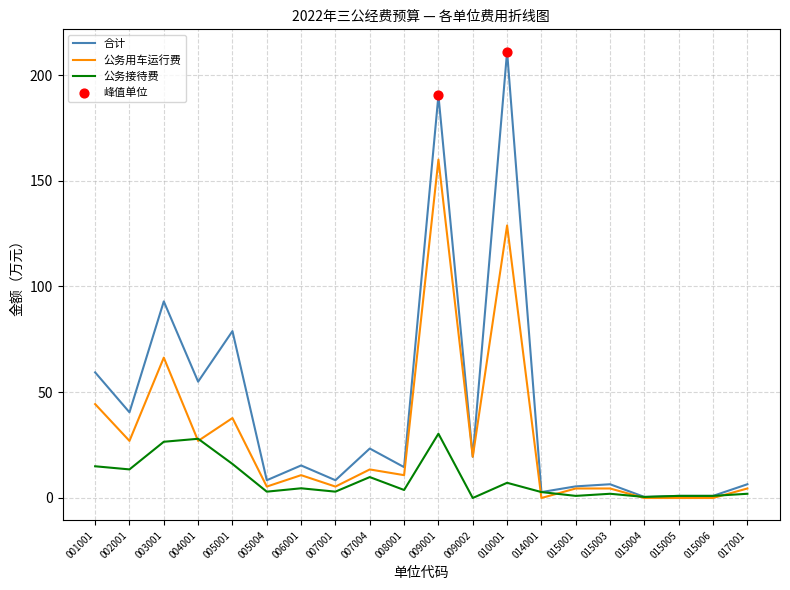

Which series has the widest spread of values?

合计